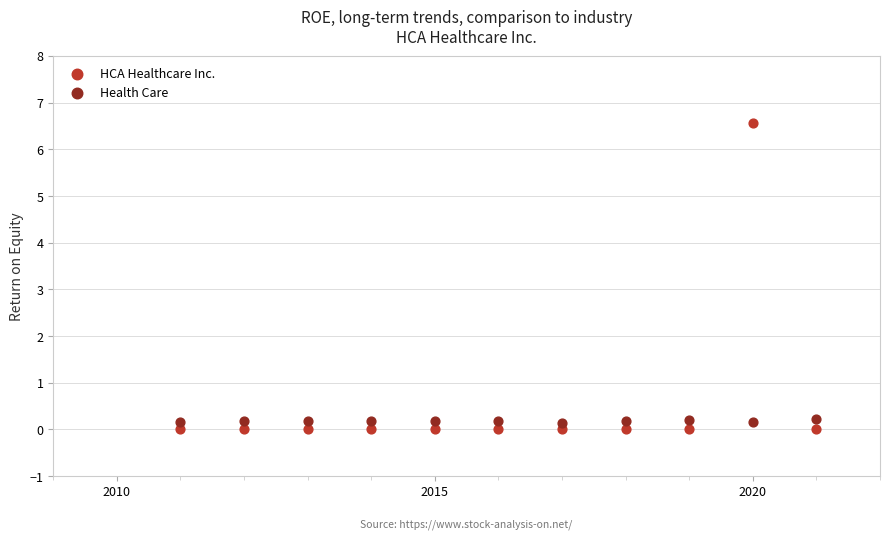

Which series reaches the maximum Y coordinate?

HCA Healthcare Inc.